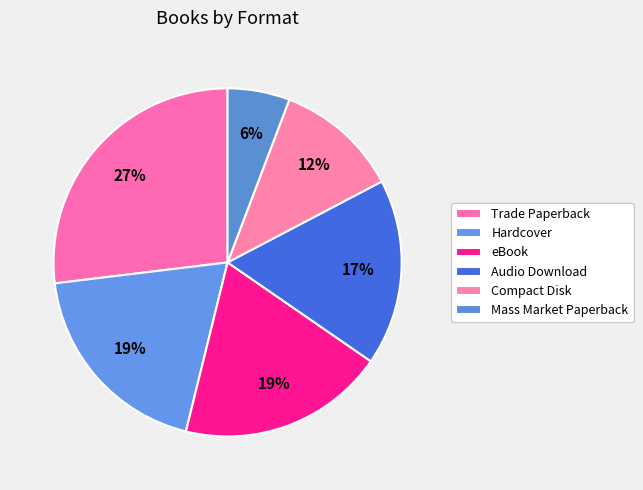

Does eBook account for over 50% of the chart?

No